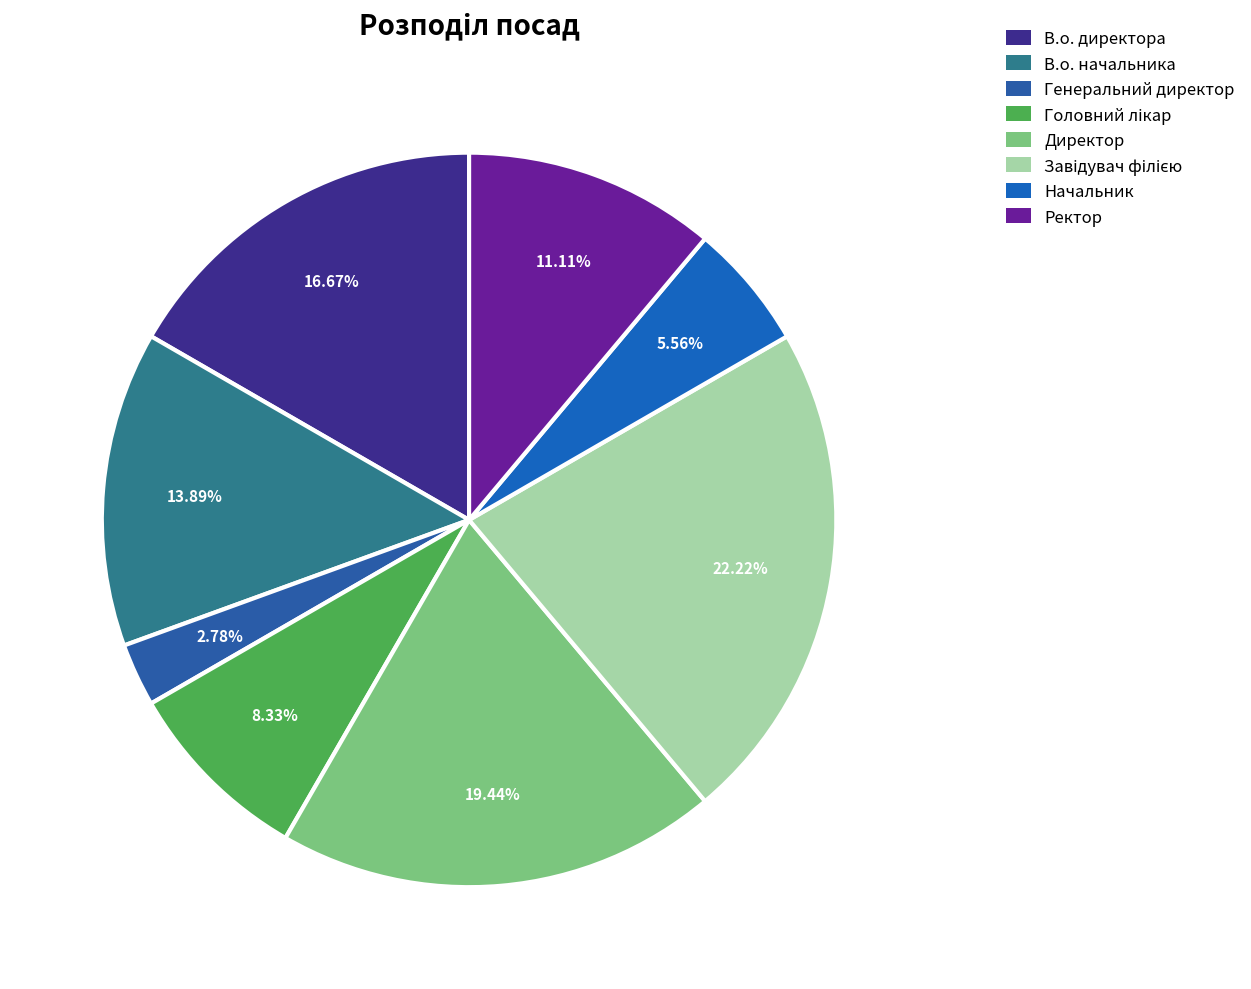

To the nearest percent, what portion does Завідувач філією represent?

22%